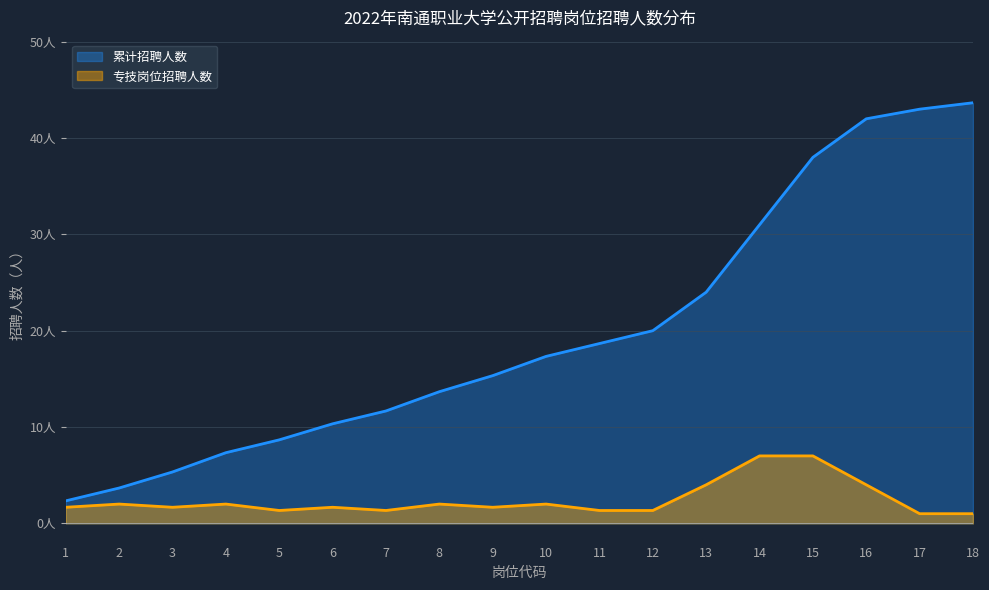

Which category has the lowest value across all series?

1